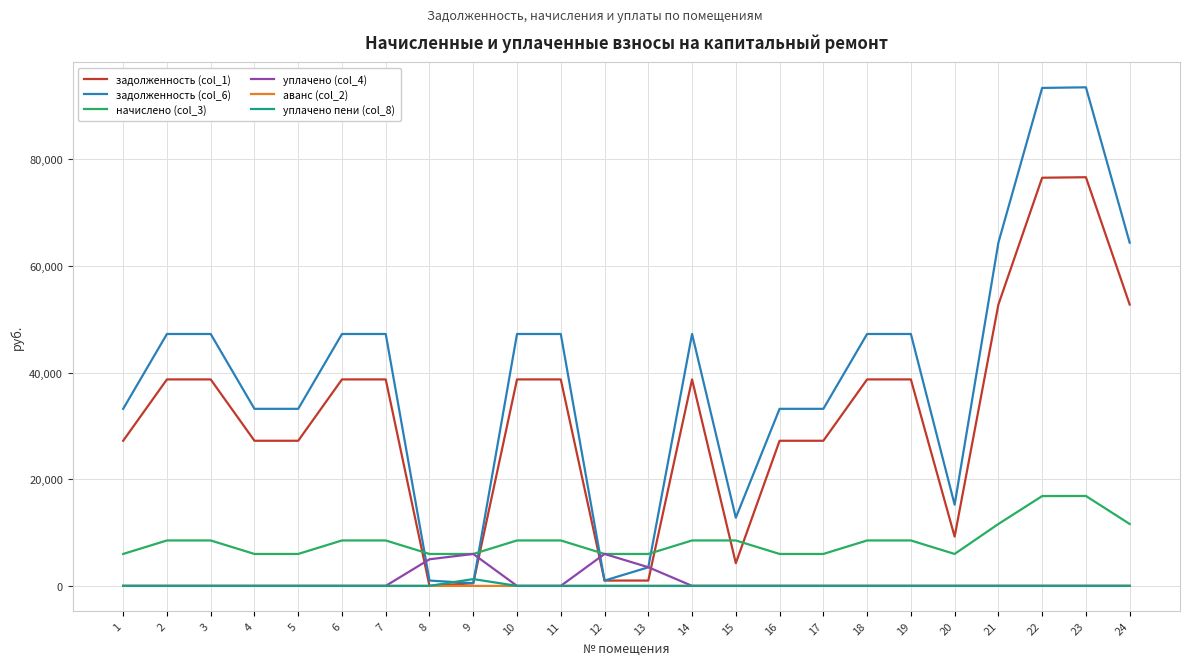

The value of задолженность (col_1) at 4 is 27213.1. True or false?

True